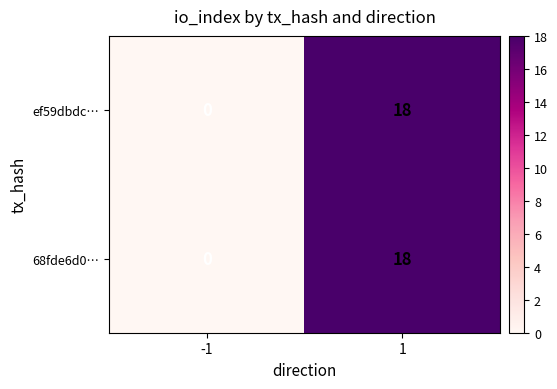

Reading left to right, extract all data points from this chart.

ef59dbdc…: 0	18
68fde6d0…: 0	18